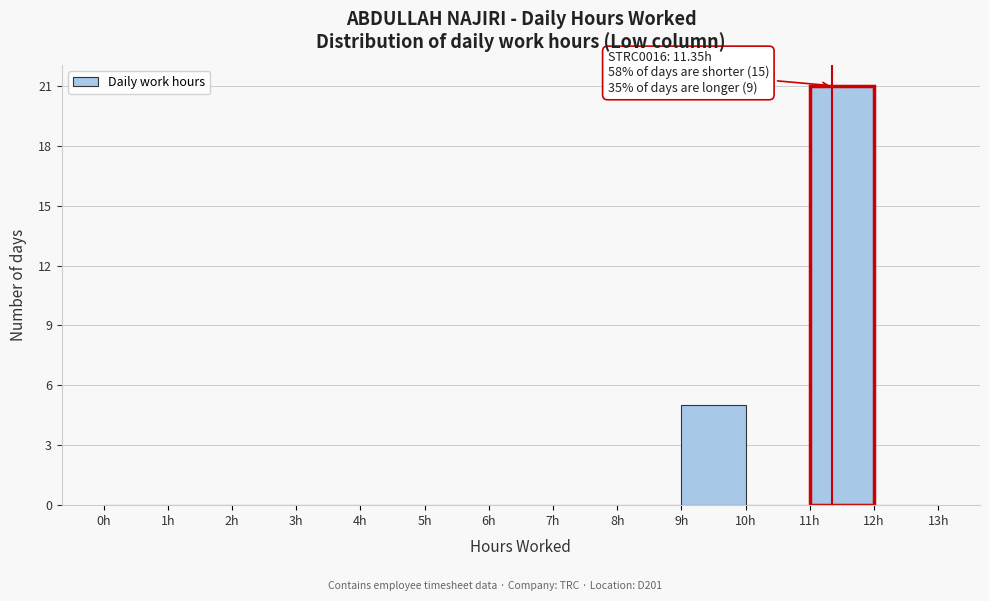

Over which range of the x-axis is the bar tallest?

11 to 12